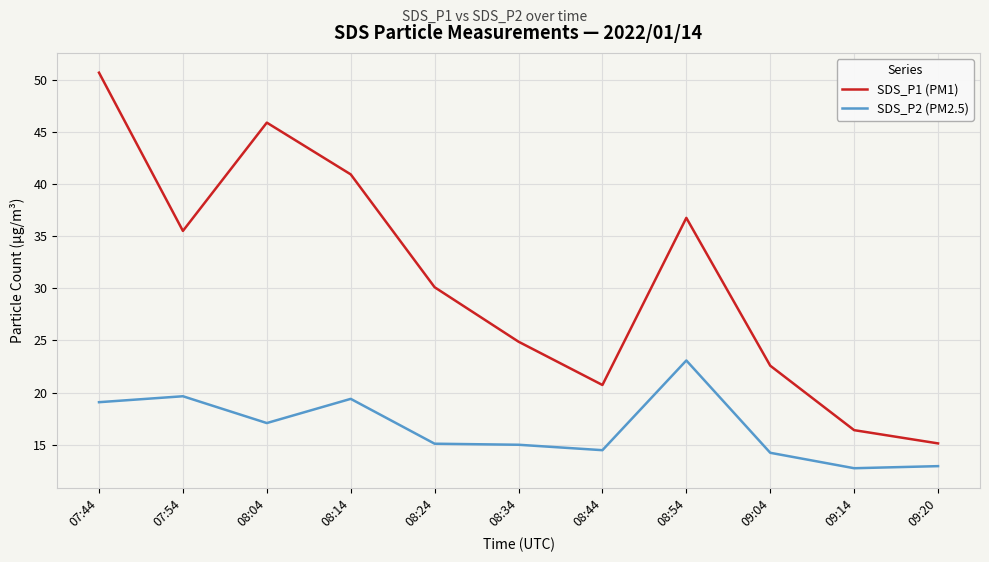

Does the chart display data point markers on the line(s)?

No